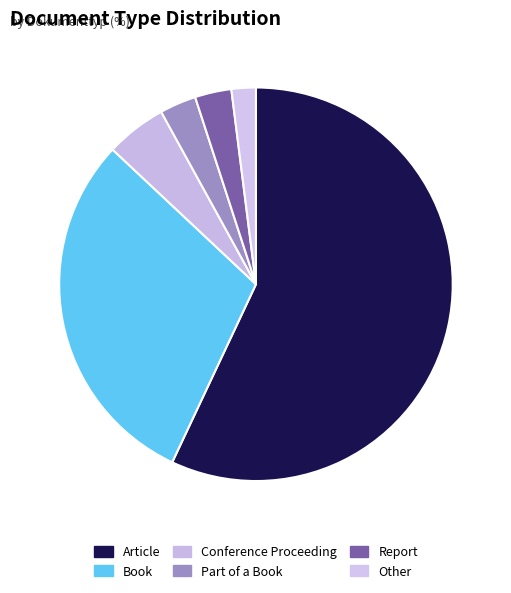

Count the number of slices in the pie.

6